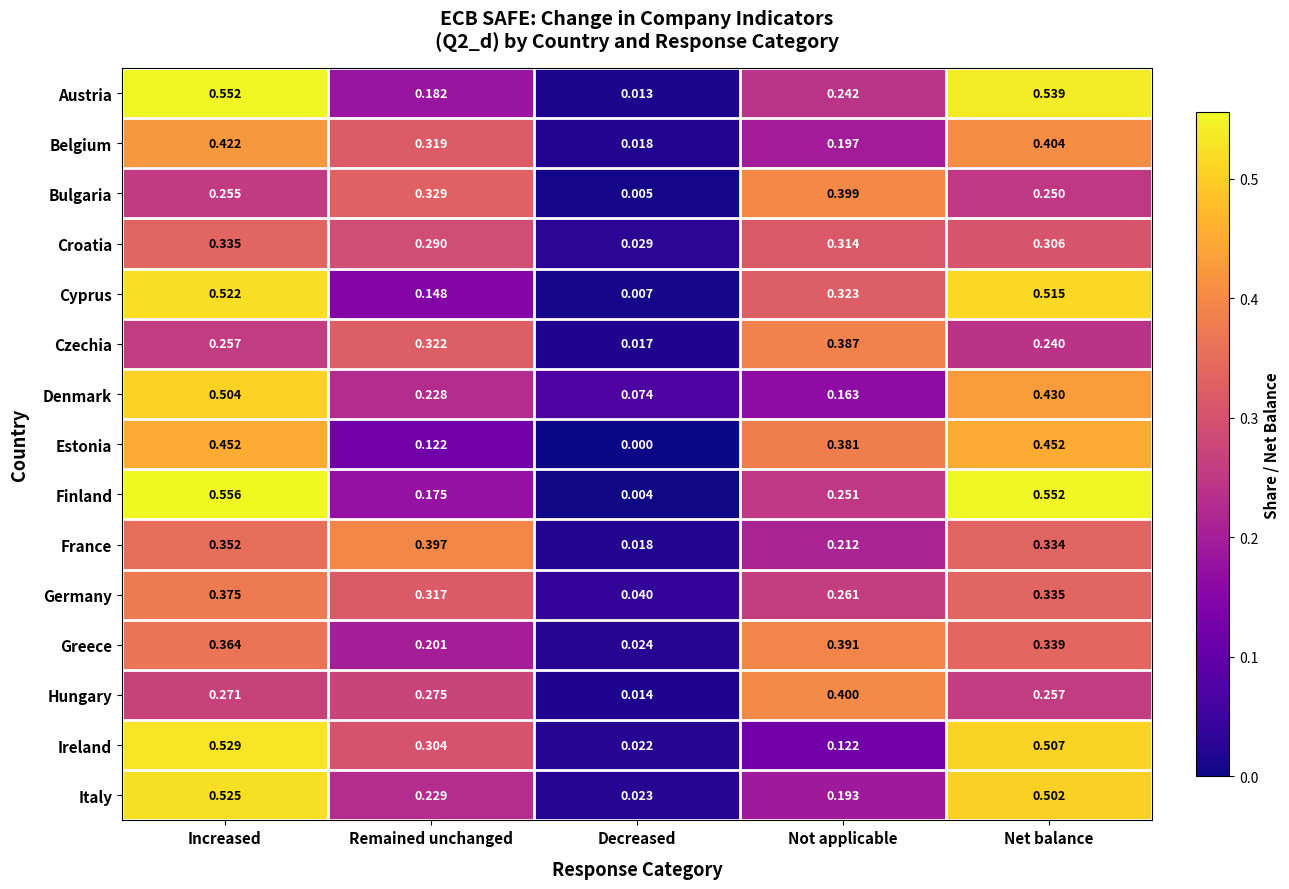

Which series has the widest spread of values?

Finland